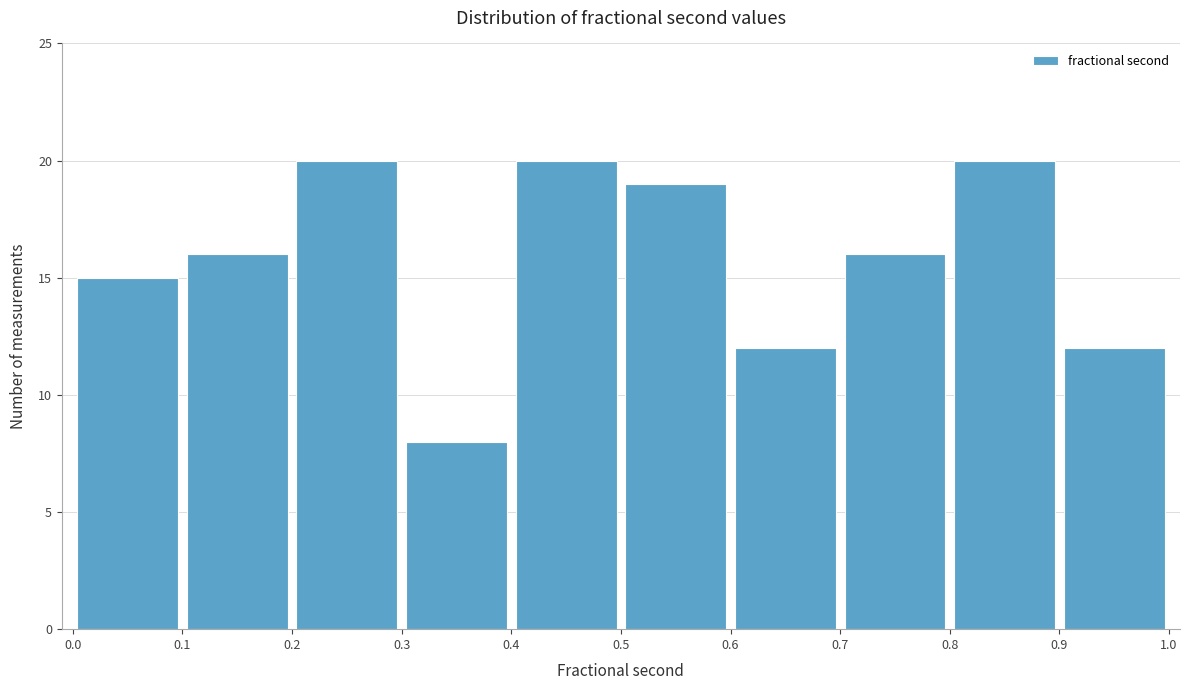

Reading left to right, transcribe this chart: for each bar, give the range it covers on the x-axis and its height. The values are not printed on the chart, so give them approximately, as read against the axis.

0.0 to 0.1: 15
0.1 to 0.2: 16
0.2 to 0.3: 20
0.3 to 0.4: 8
0.4 to 0.5: 20
0.5 to 0.6: 19
0.6 to 0.7: 12
0.7 to 0.8: 16
0.8 to 0.9: 20
0.9 to 1.0: 12